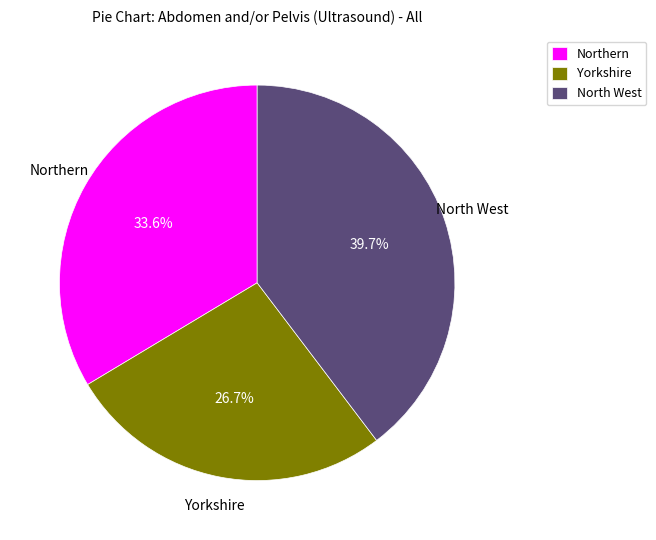

How many slices are in this pie chart?

3